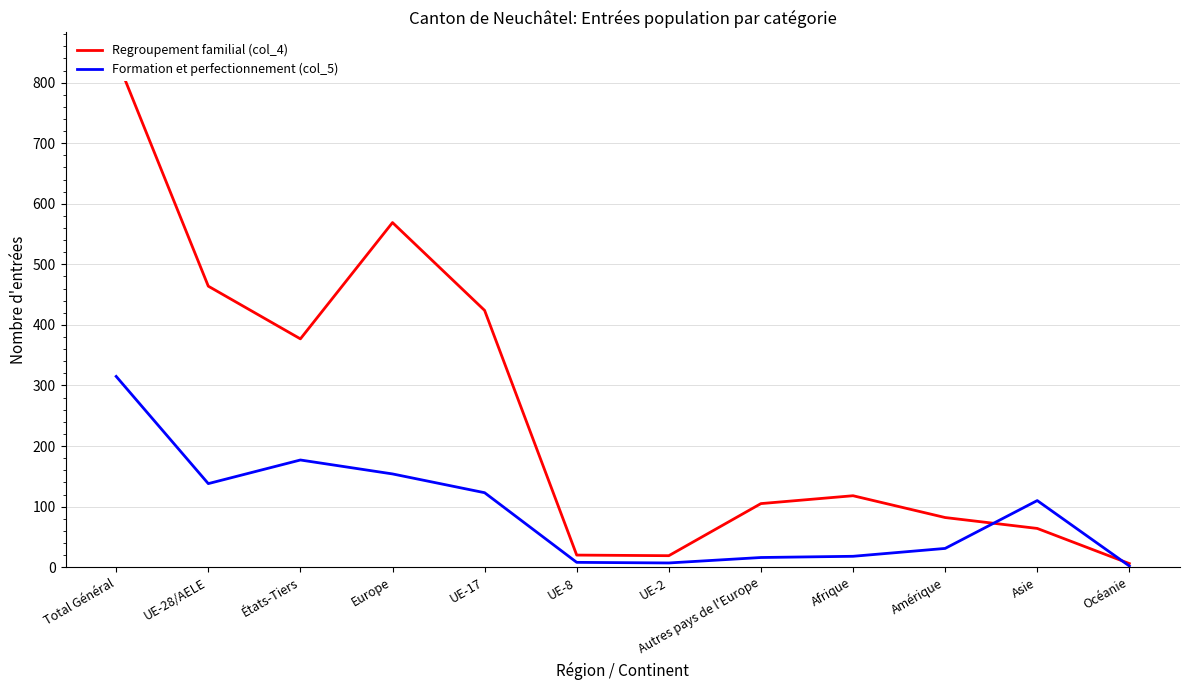

What is the spread (max minus min) of values at Europe?

415